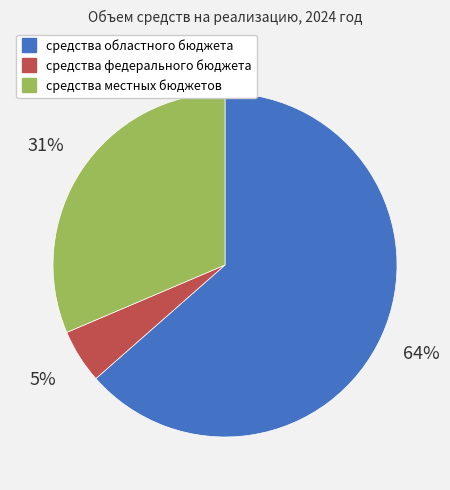

Which has a higher value, средства федерального бюджета or средства областного бюджета?

средства областного бюджета